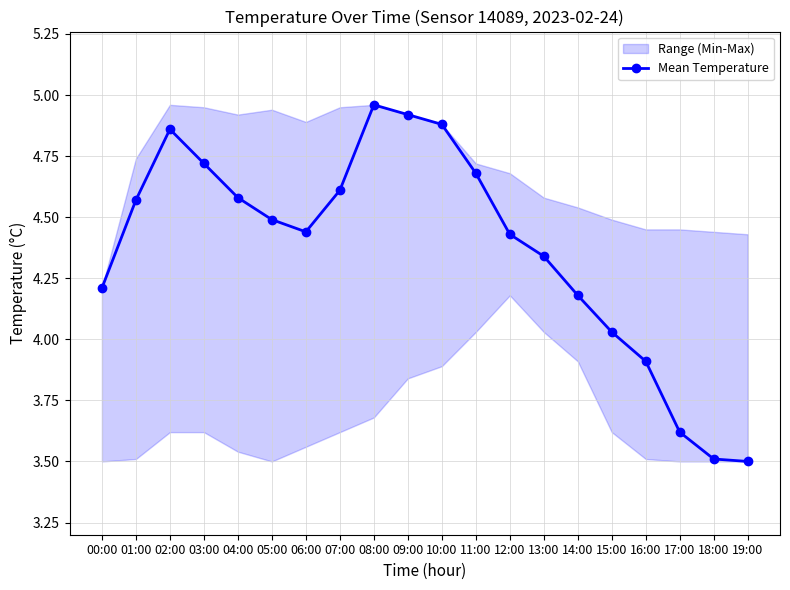

What is the change in value from 02:00 to 09:00?

+0.1